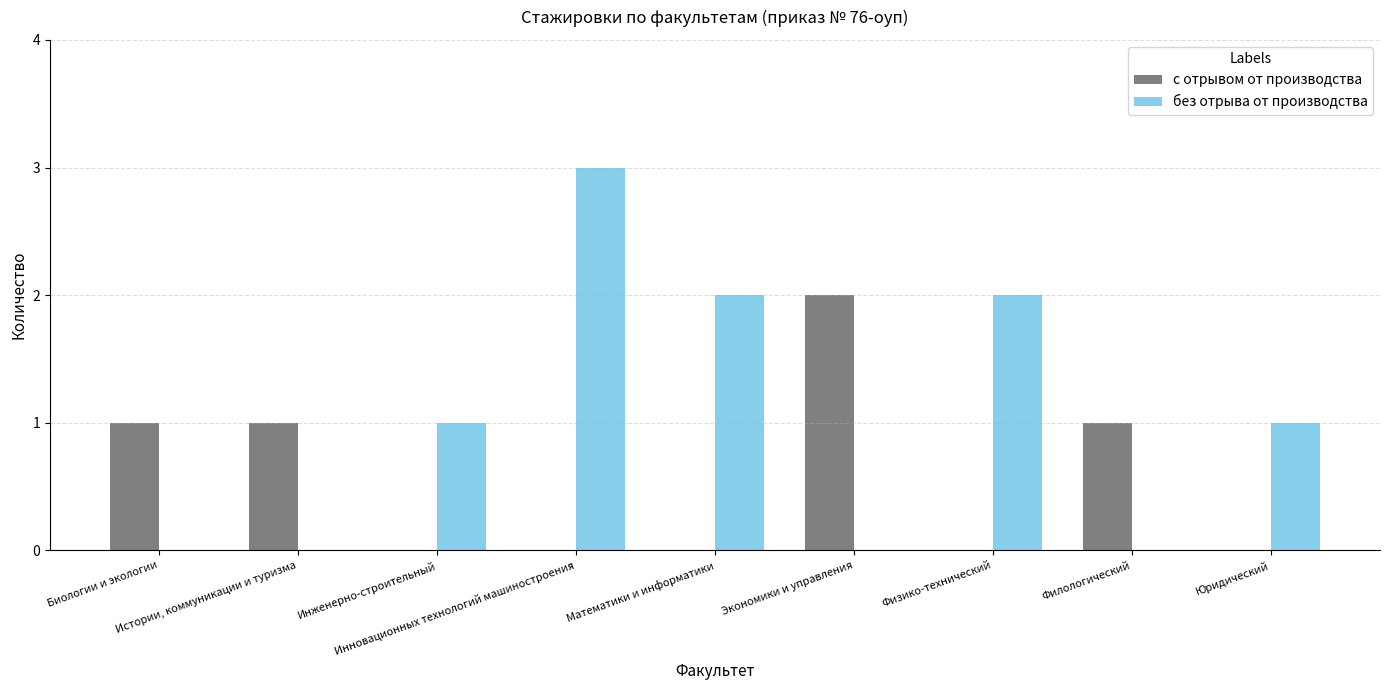

Count the number of data series in this chart.

2